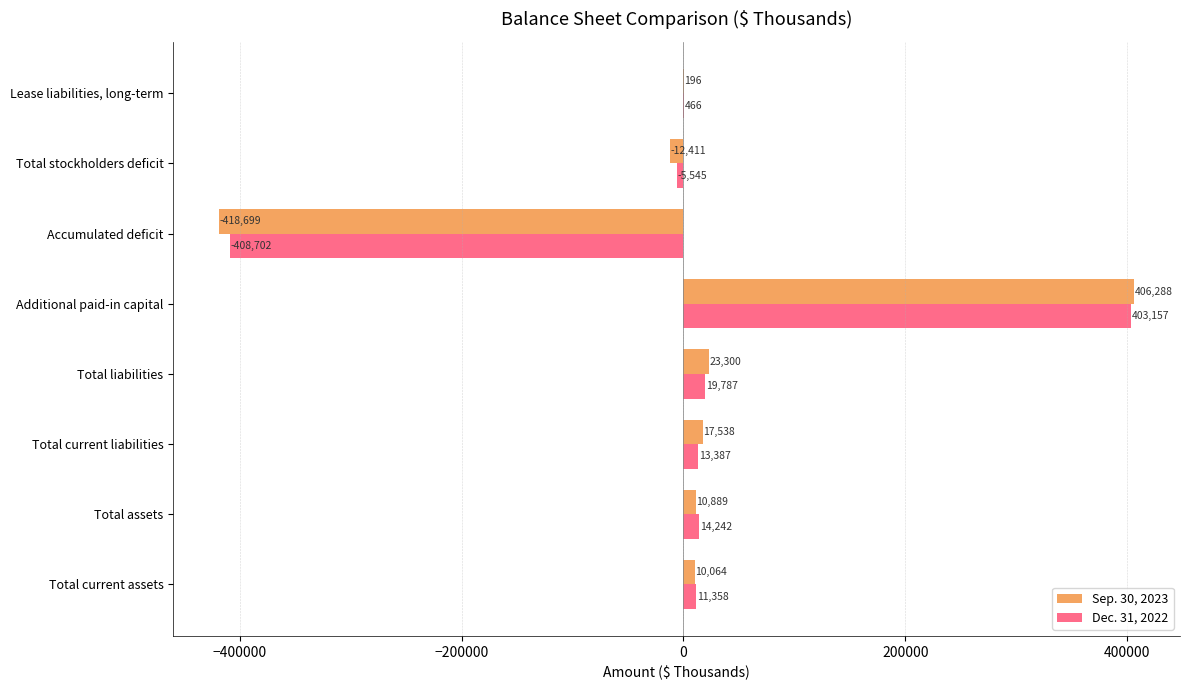

At which category is the sum across all series the highest?

Additional paid-in capital